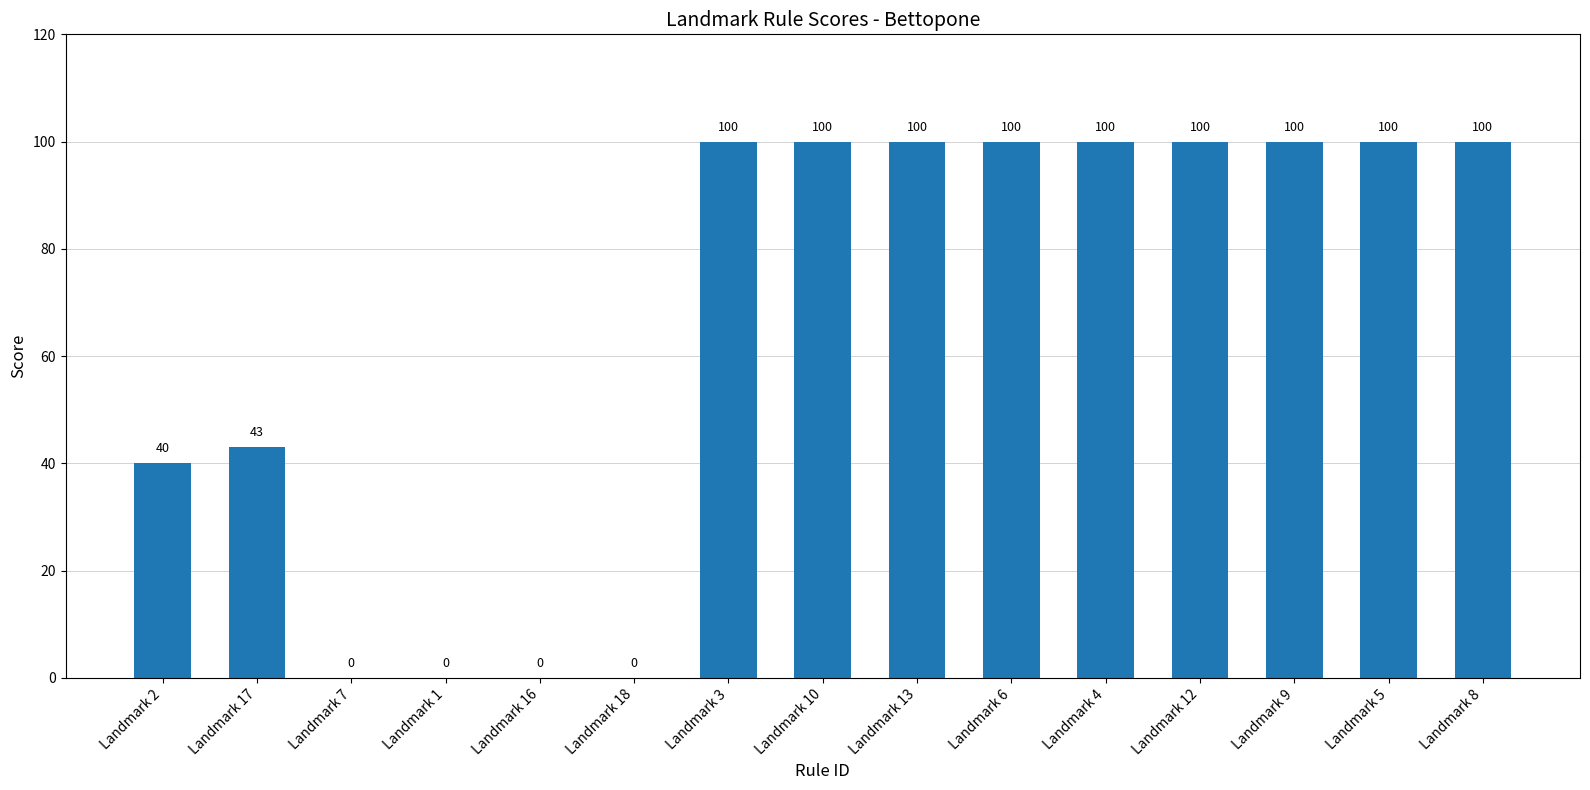

Where is the data nearest to the value 50?

Landmark 17